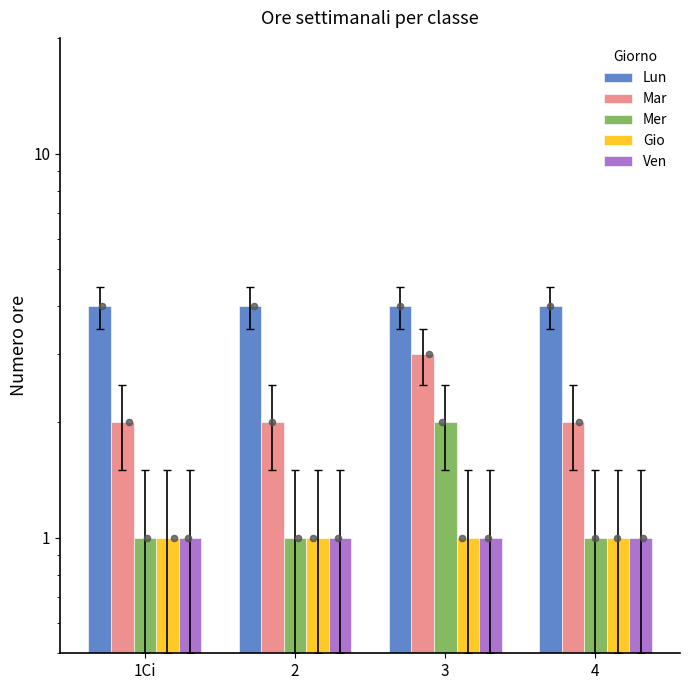

What are all the series names shown in the legend?

Lun, Mar, Mer, Gio, Ven